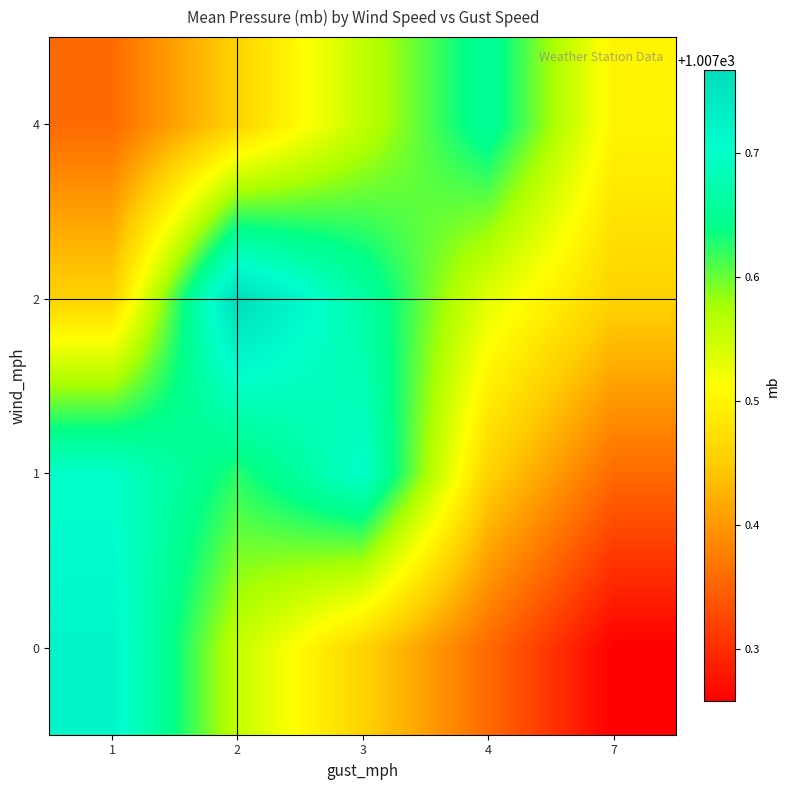

Reading left to right, what are all the values shown in this chart?

0: 1=1007.7	2=1007.6	3=1007.5	4=1007.4	7=1007.3
1: 1=1007.7	2=1007.6	3=1007.7	4=1007.5	7=1007.4
2: 1=1007.5	2=1007.8	3=1007.7	4=1007.5	7=1007.5
4: 1=1007.4	2=1007.5	3=1007.6	4=1007.7	7=1007.5